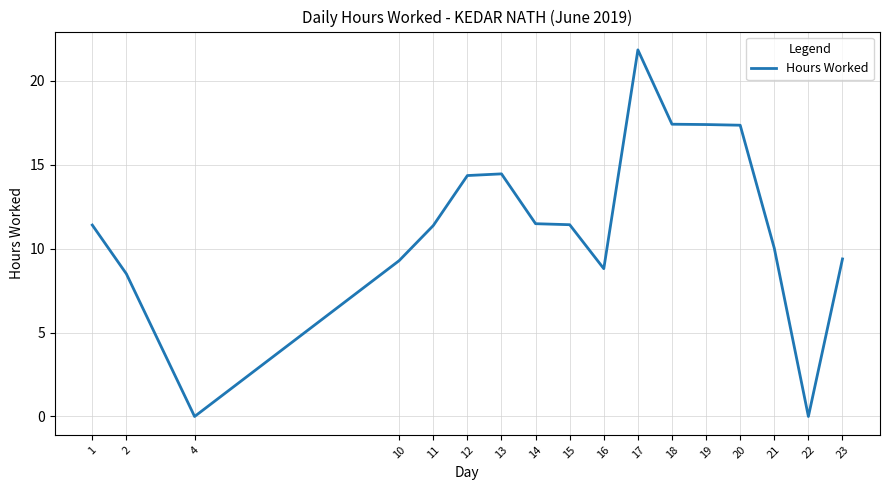

Which has a higher value, 15 or 17?

17